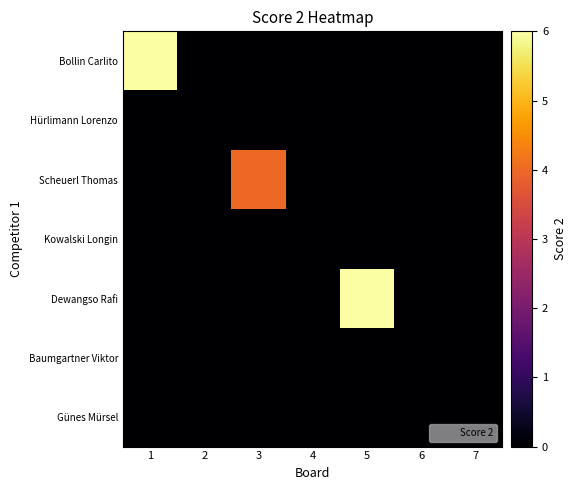

Reading right to left, transcribe all the data shown in this chart.

Bollin Carlito: 7=0	6=0	5=0	4=0	3=0	2=0	1=6
Hürlimann Lorenzo: 7=0	6=0	5=0	4=0	3=0	2=0	1=0
Scheuerl Thomas: 7=0	6=0	5=0	4=0	3=4	2=0	1=0
Kowalski Longin: 7=0	6=0	5=0	4=0	3=0	2=0	1=0
Dewangso Rafi: 7=0	6=0	5=6	4=0	3=0	2=0	1=0
Baumgartner Viktor: 7=0	6=0	5=0	4=0	3=0	2=0	1=0
Günes Mürsel: 7=0	6=0	5=0	4=0	3=0	2=0	1=0